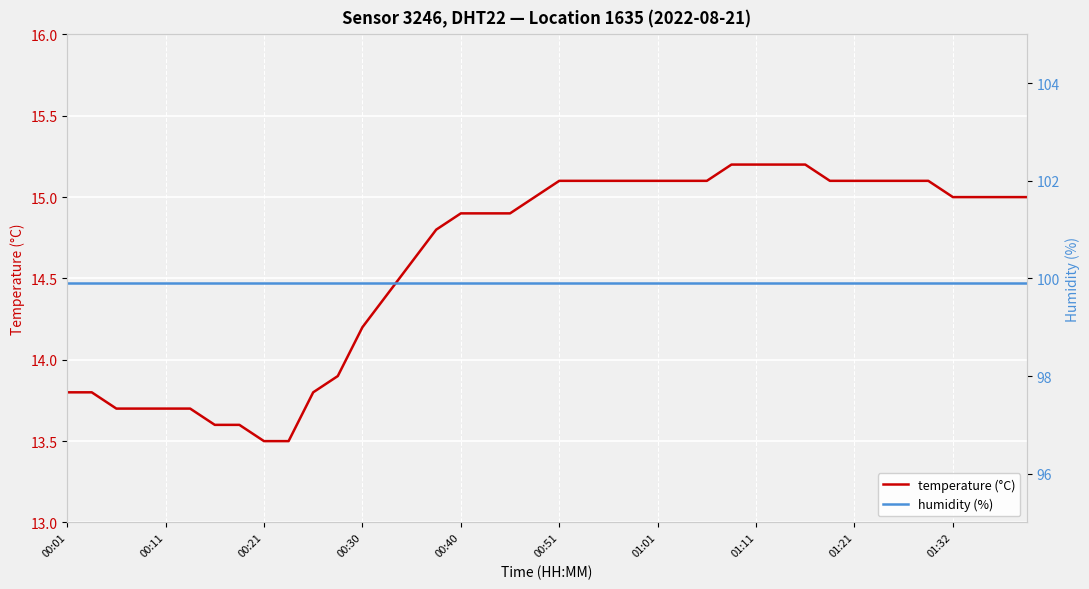

At how many categories does at least one series exceed 17?

40